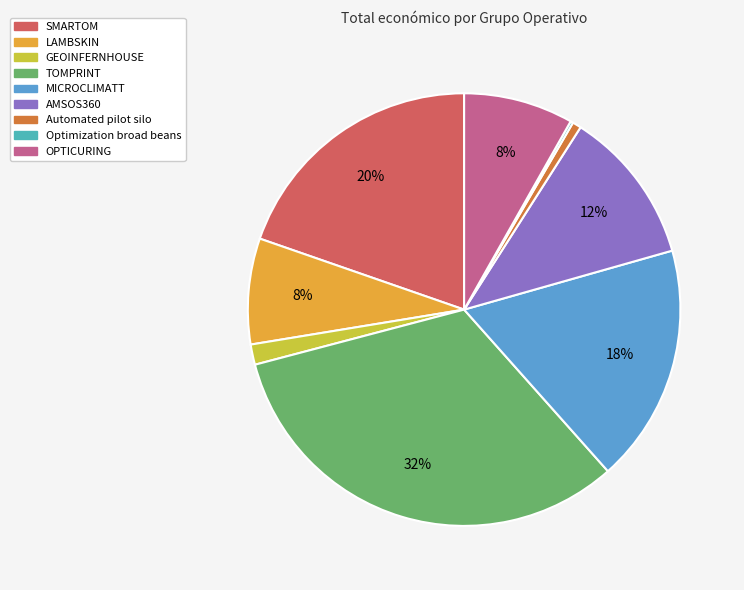

What is the smallest slice in the pie chart?

Optimization broad beans